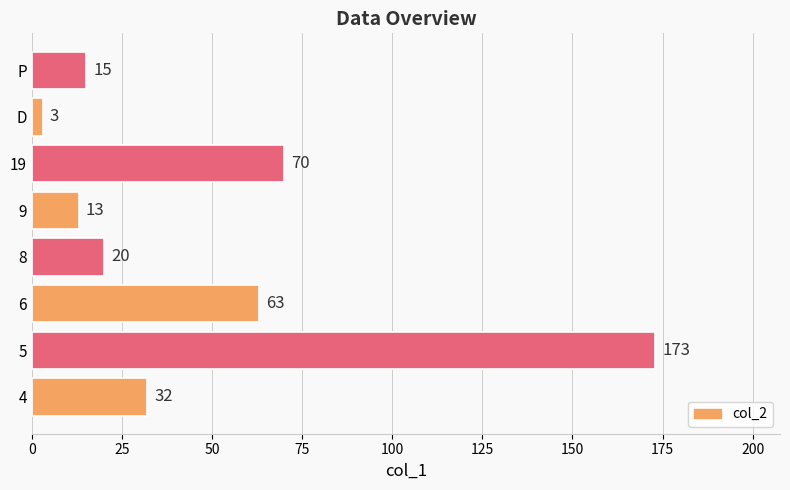

Reading top to bottom, extract all data points from this chart.

P=15	D=3	19=70	9=13	8=20	6=63	5=173	4=32